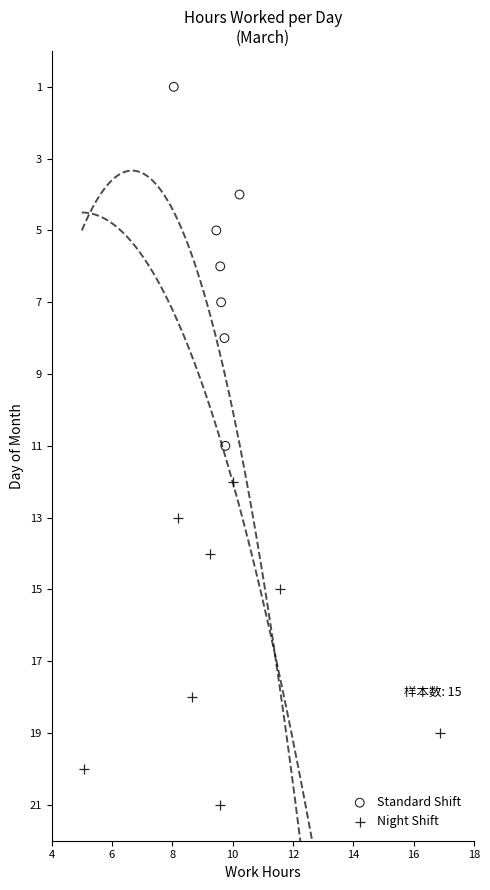

Which series reaches the minimum Y coordinate?

Standard Shift